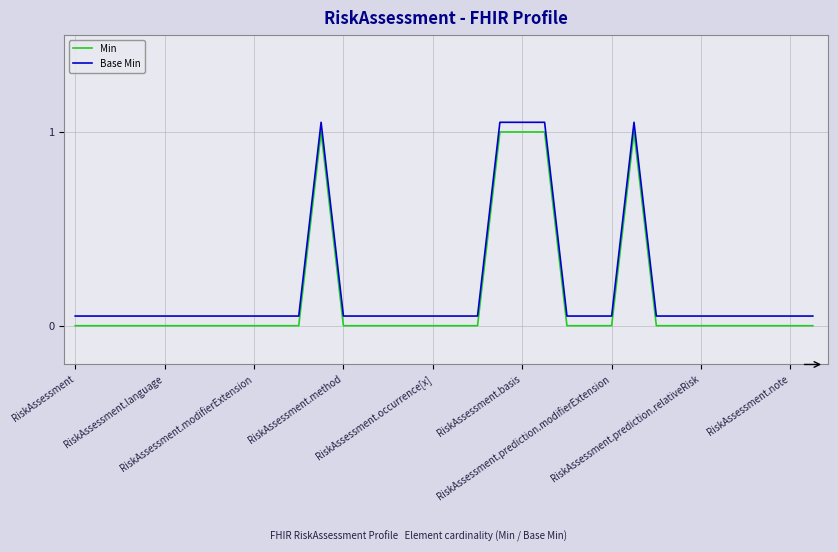

Does the chart display data point markers on the line(s)?

No